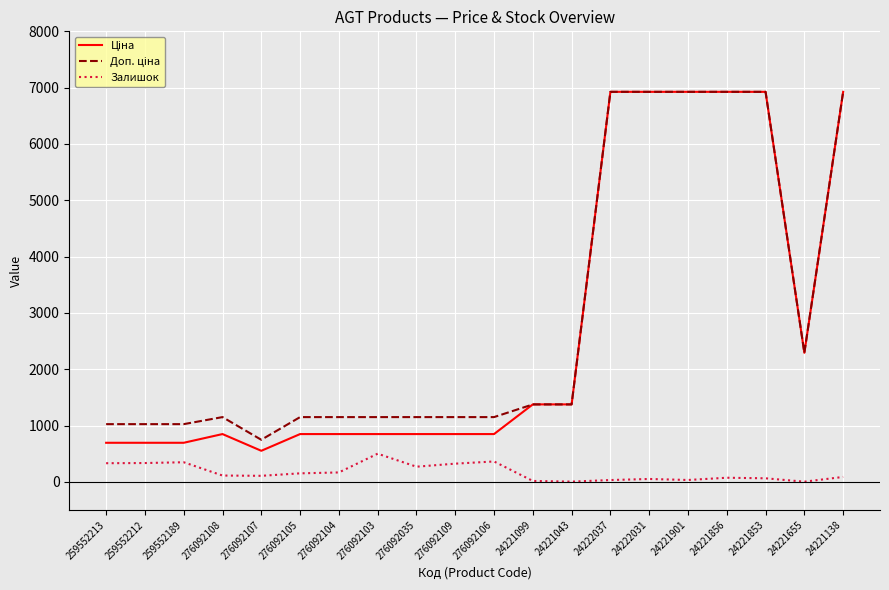

True or false: Залишок has a value of 107.0 at 276092107.

True